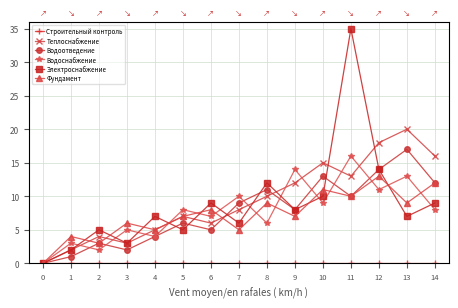

What is the difference between the highest and lowest values at 2?

5